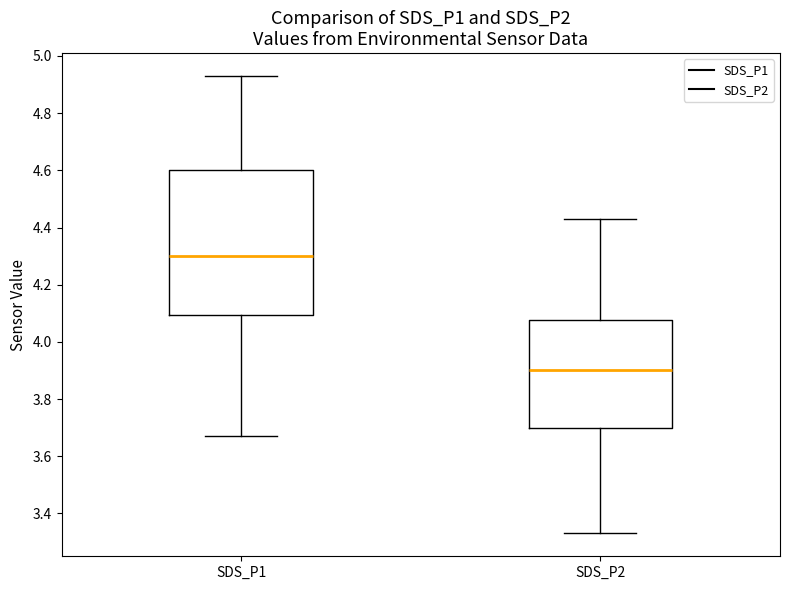

Which box is the tallest, from its lower edge to its upper edge?

SDS_P1